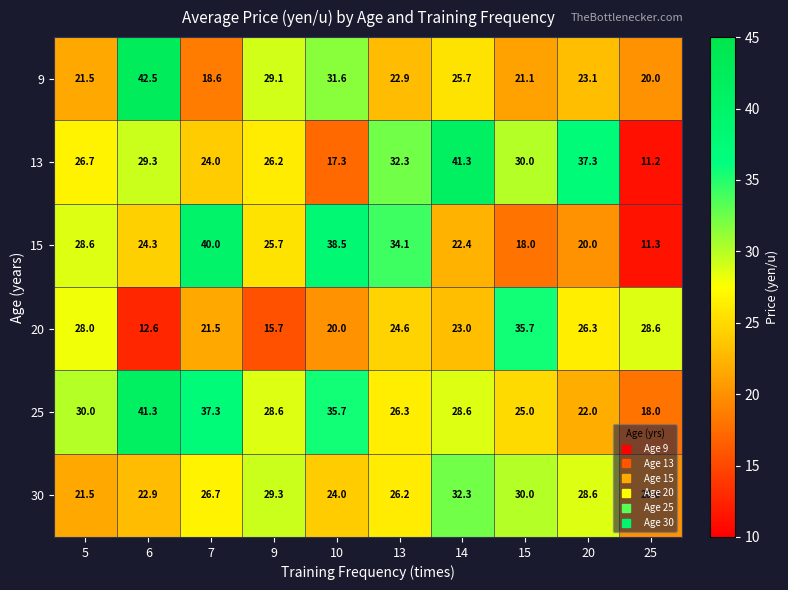

What is the average value of the 25 series?

29.3